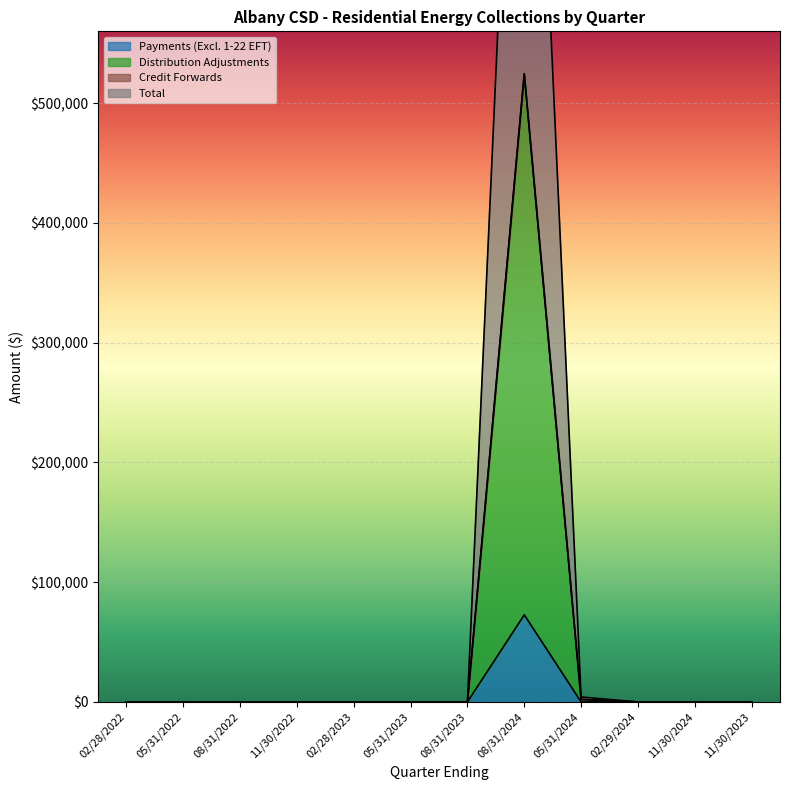

In Total, how many points are higher than both neighbors (excluding endpoints)?

1